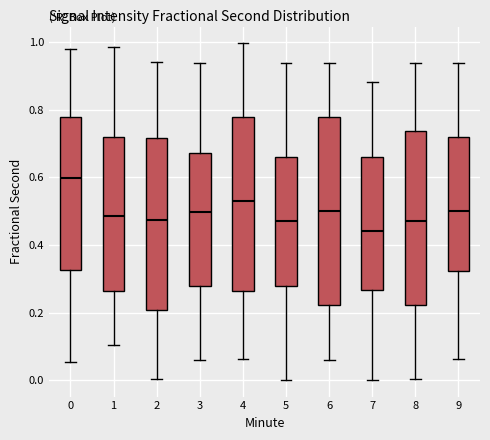

Where does the upper whisker of the box at x = 8 end on the y-axis? The values are not printed on the chart, so give them approximately, as read against the axis.

0.94